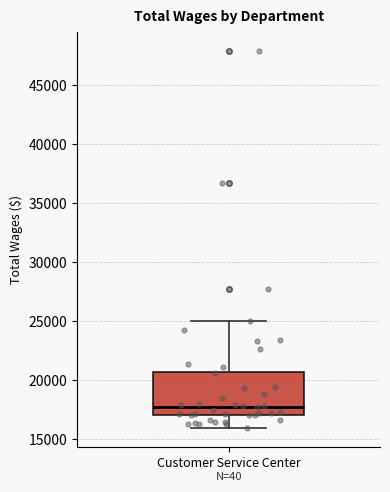

Transcribe this box plot: give where the median line is, the range the box spans, and where the two whiskers end, as read against the y-axis. The values are not printed on the chart, so give them approximately, as read against the axis.

median 17500, box 17000 to 20500, whiskers 16000 to 25000